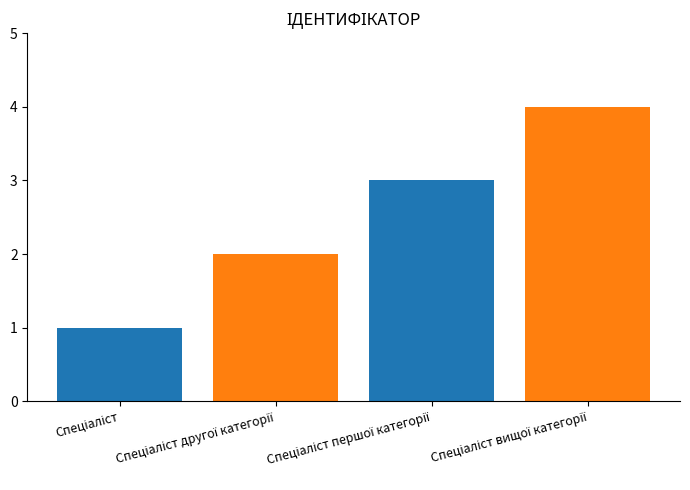

How many data points does each series have?

1